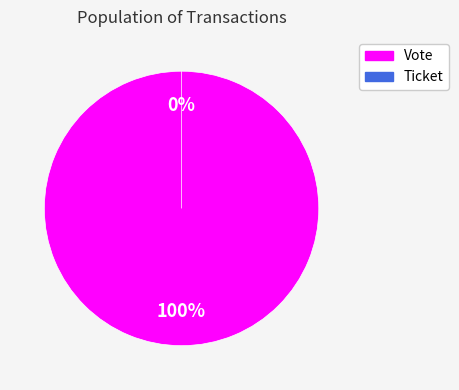

Is it true that Vote is 99% of the pie?

False